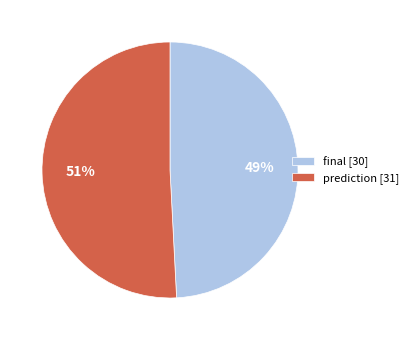

What is the ratio of the value at prediction [31] to the value at final [30]?

1.0